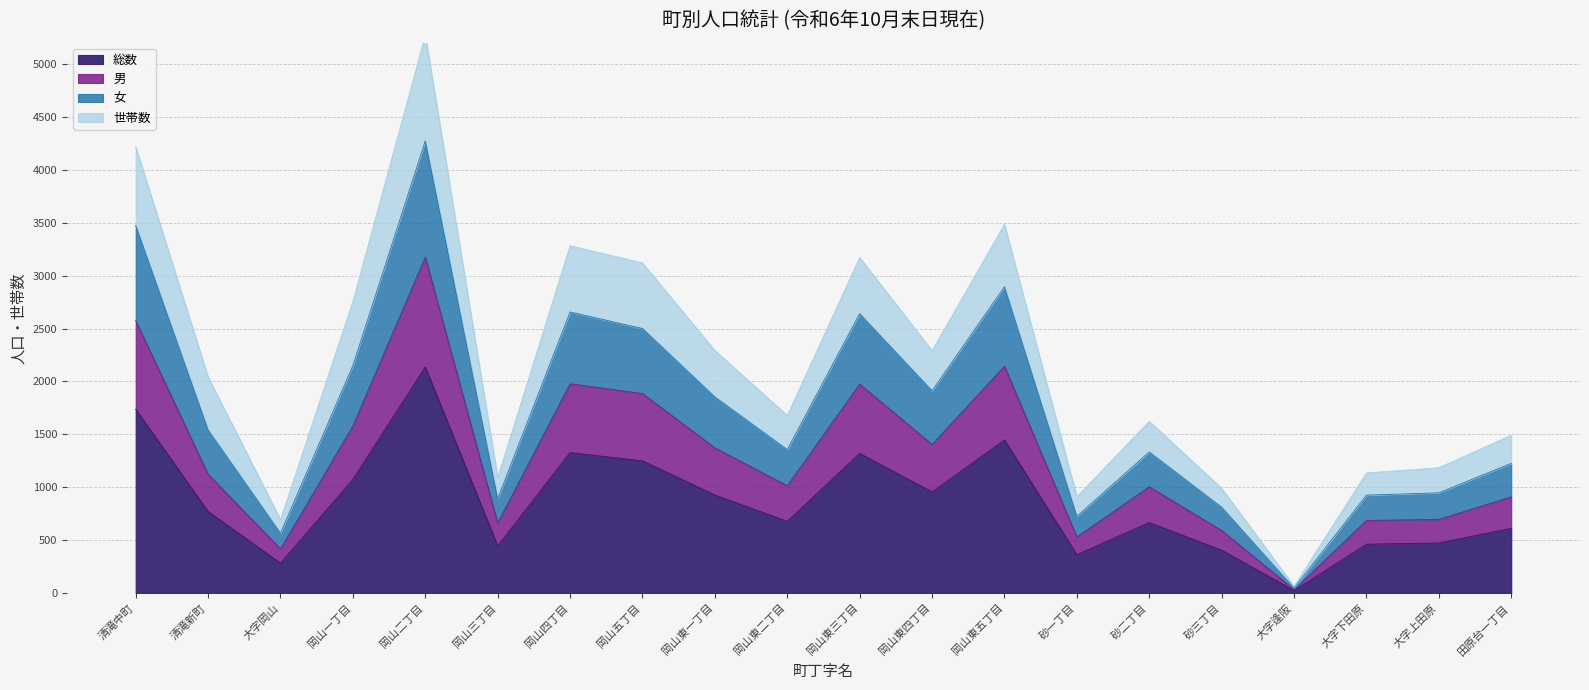

True or false: 女 has more than 0 interior local peaks.

True